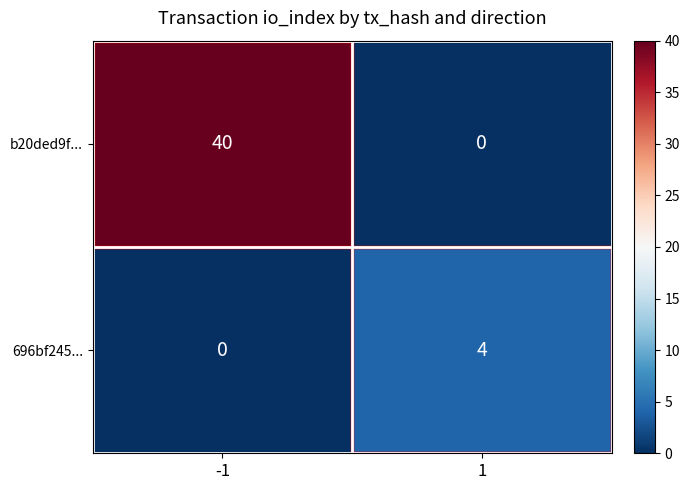

Which series has the widest spread of values?

b20ded9f...